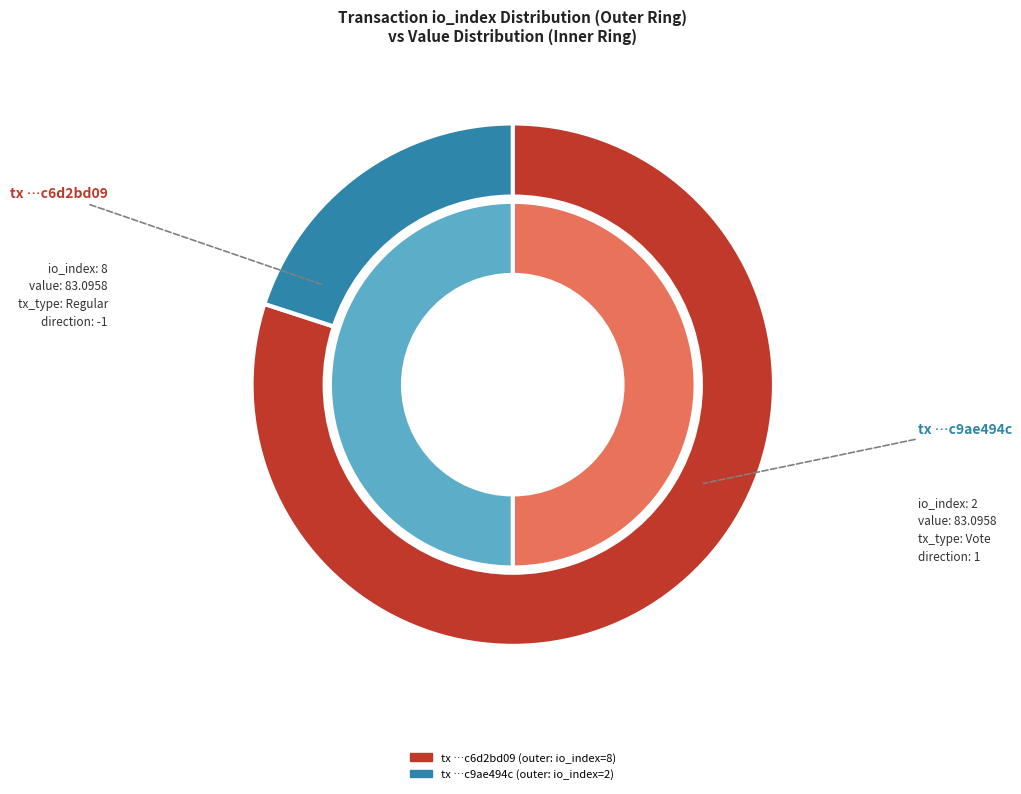

Rank the series at value from lowest to highest value.

direction, io_index, value